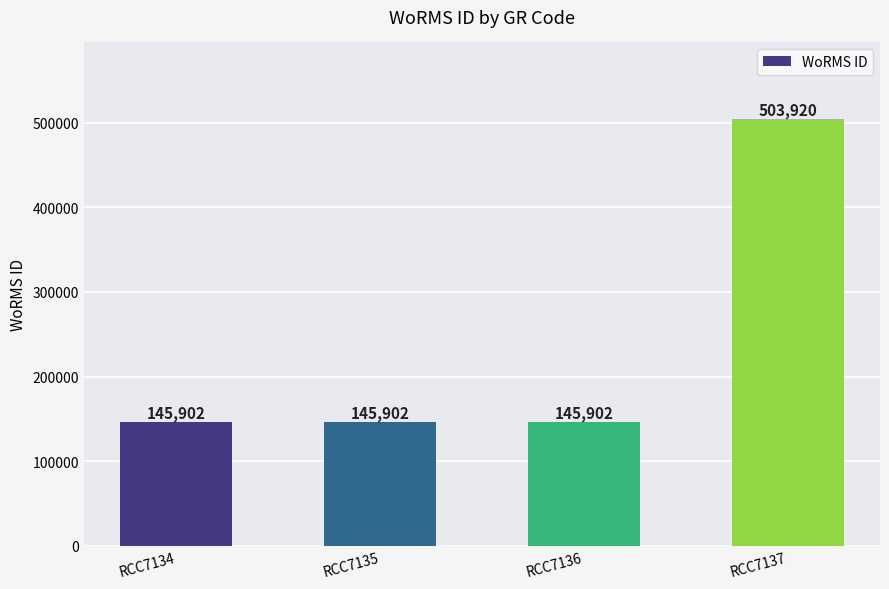

Read the value at RCC7137, to the nearest 100.

503900